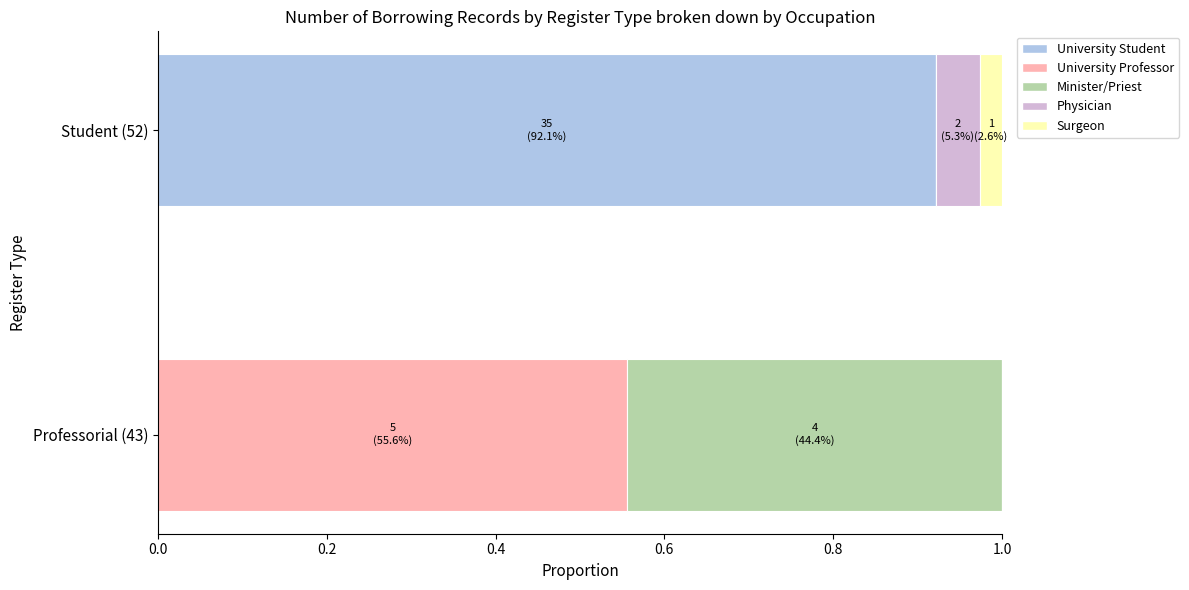

How many distinct data groups are displayed?

5